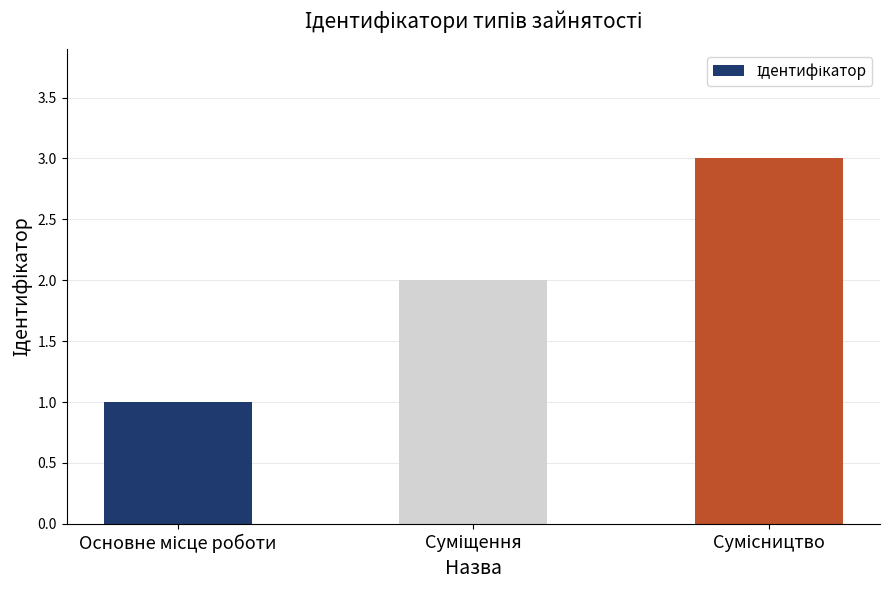

What is the maximum value shown in the chart?

3